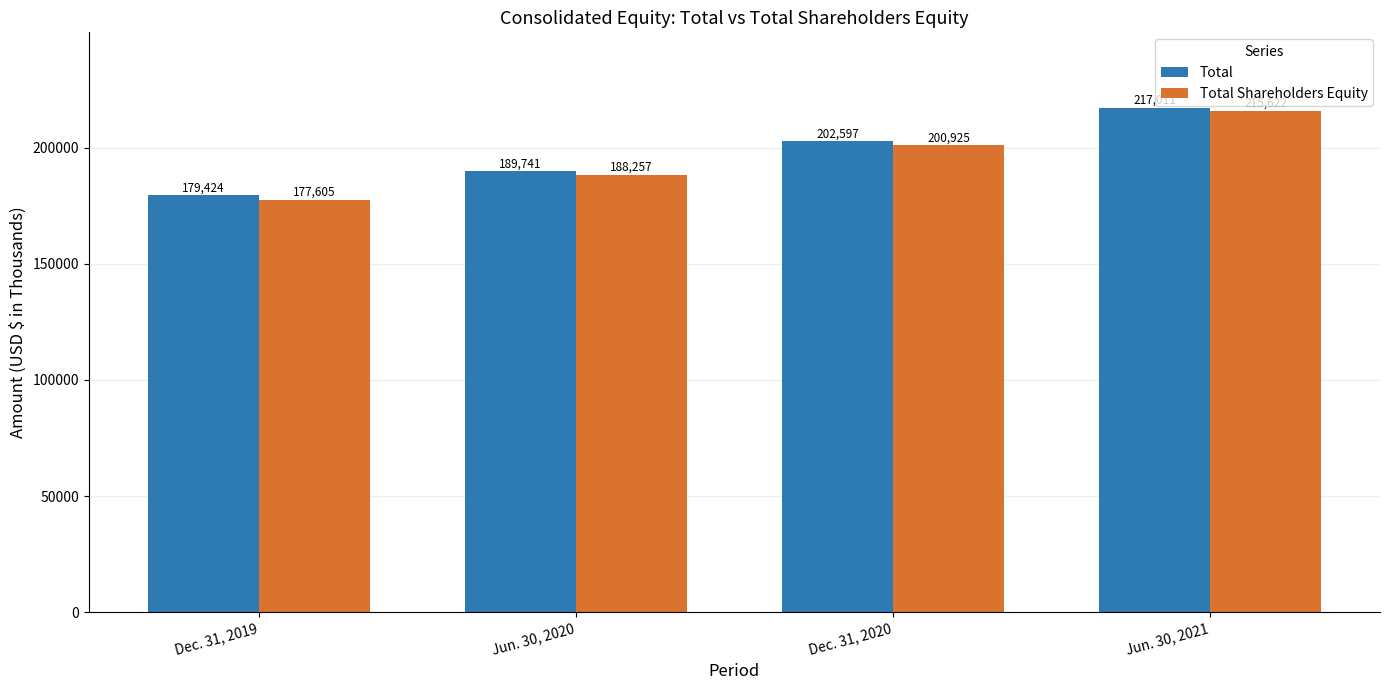

Reading right to left, transcribe all the data shown in this chart.

Total: 217011	202597	189741	179424
Total Shareholders Equity: 215622	200925	188257	177605